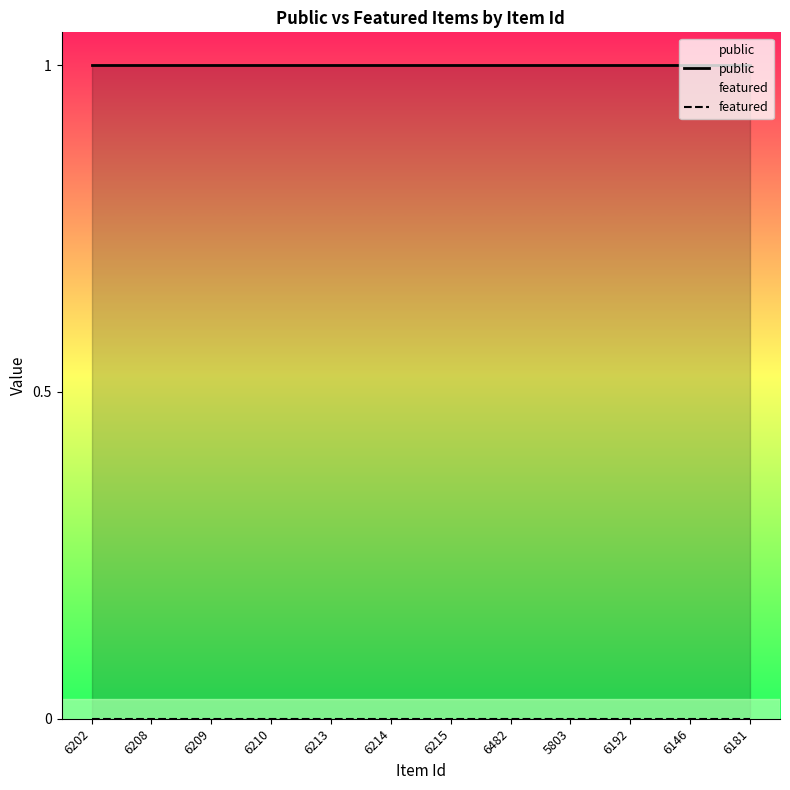

What is the total value across all series at 6482?

1